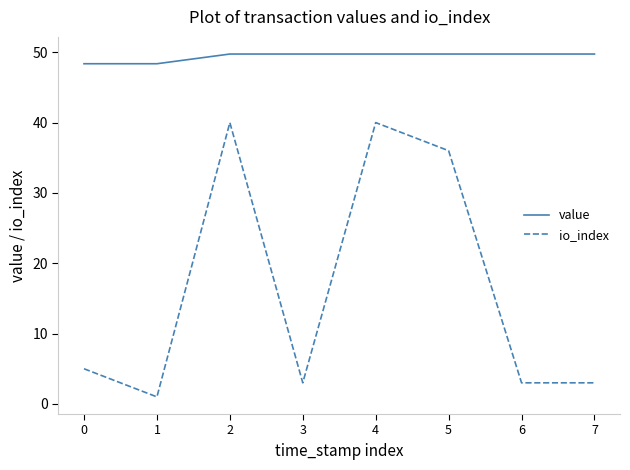

What is the sum of the value values at 0 and 1?

96.7